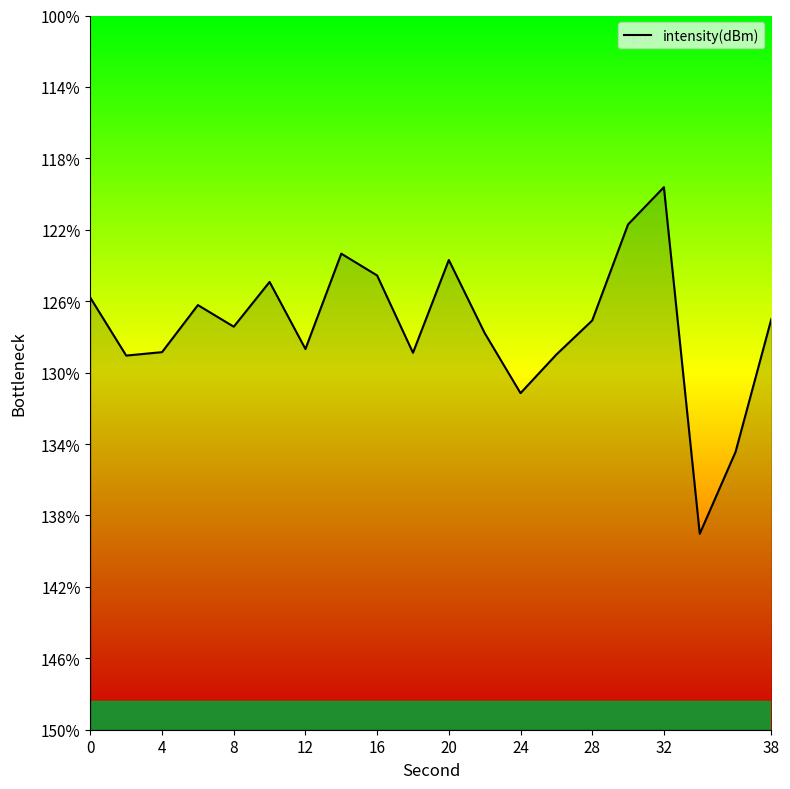

At which label is the value closest to -129?

13